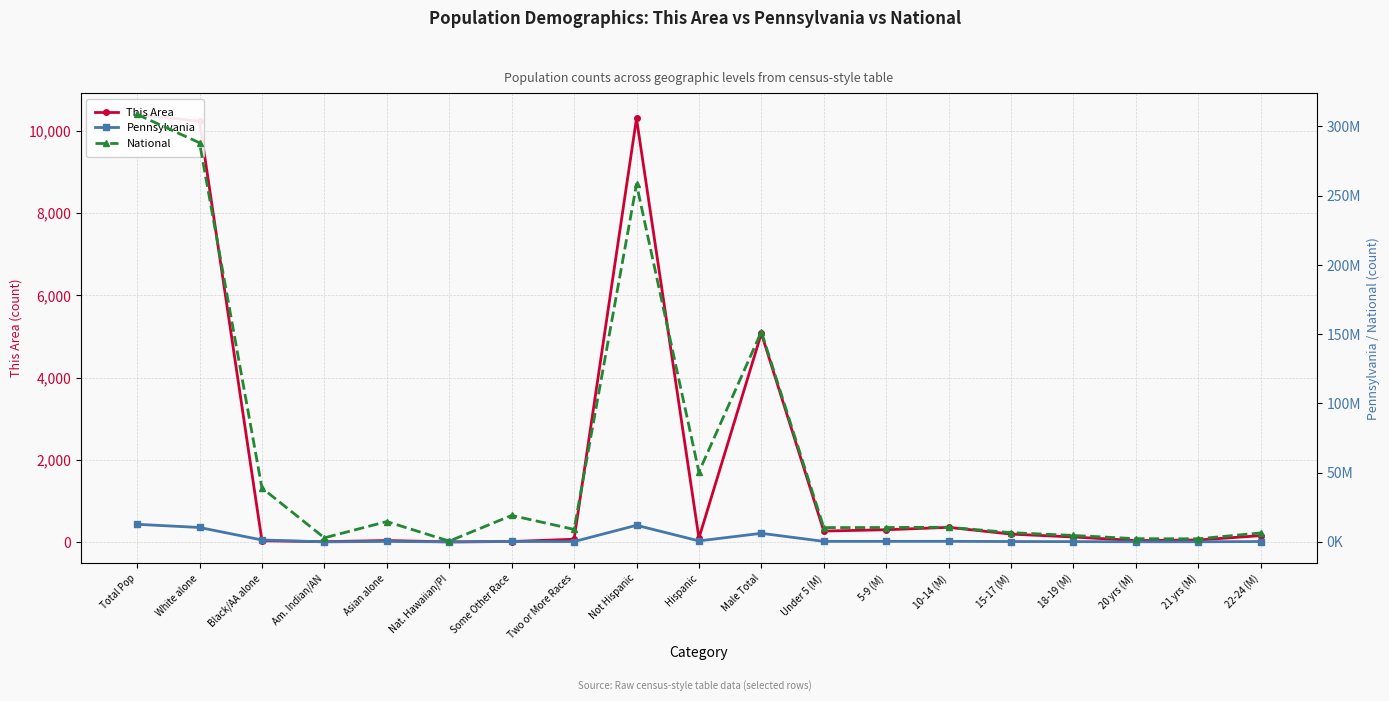

True or false: Pennsylvania and National intersect in this chart.

False